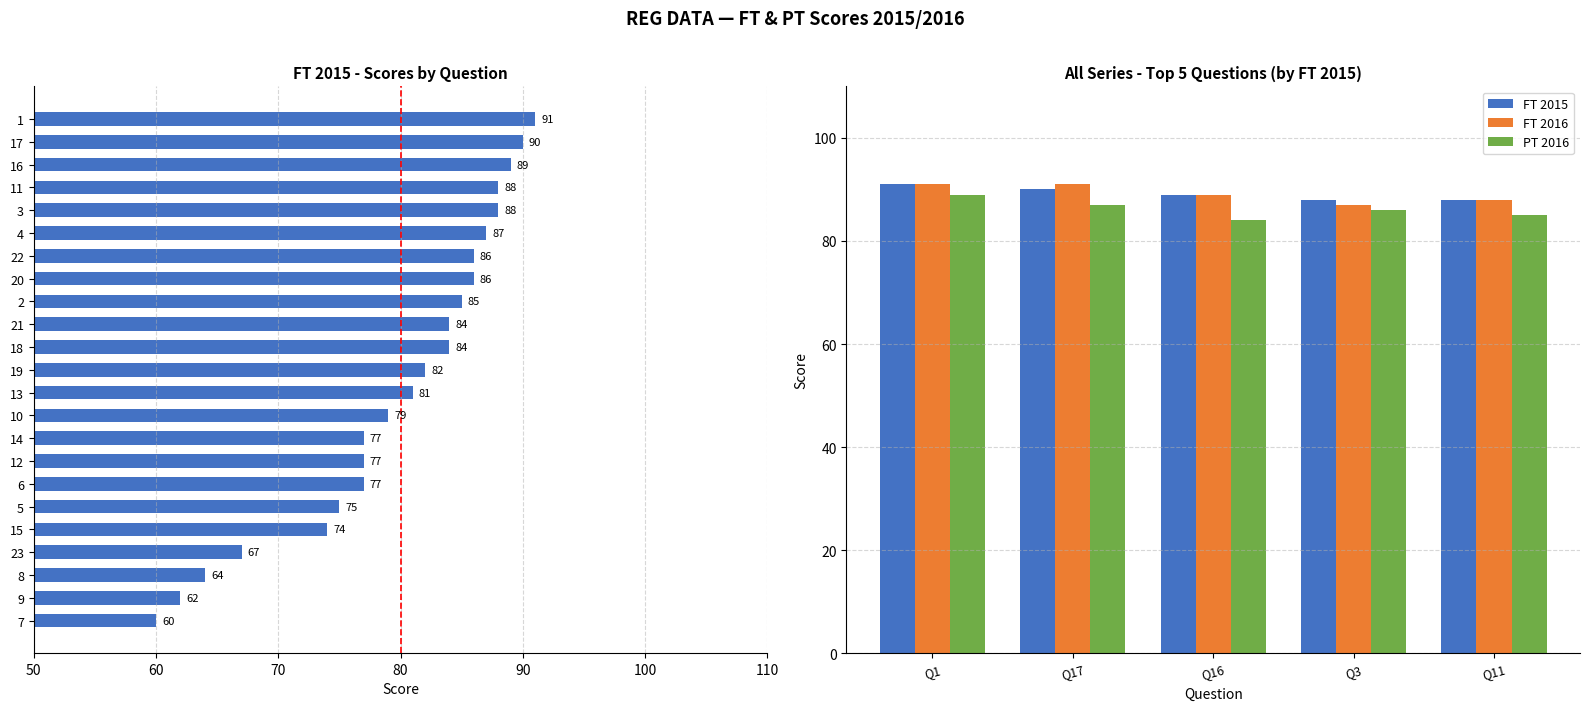

What are all the series names shown in the legend?

FT 2015, FT 2016, PT 2016